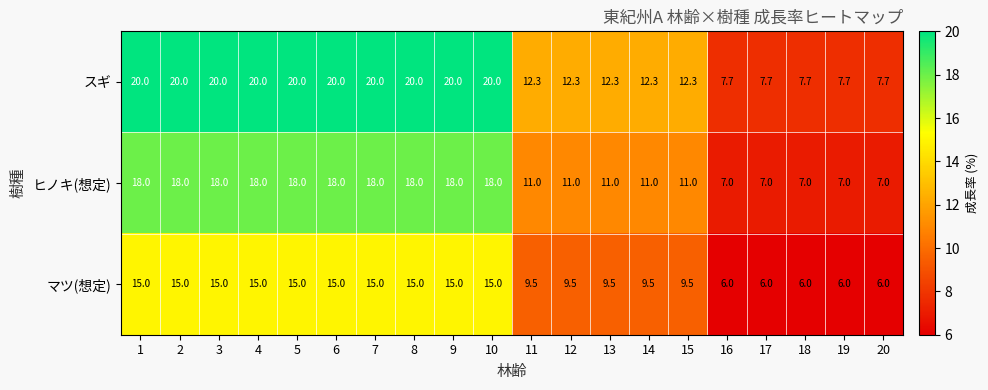

Between 15 and 16, which series saw the biggest shift?

スギ